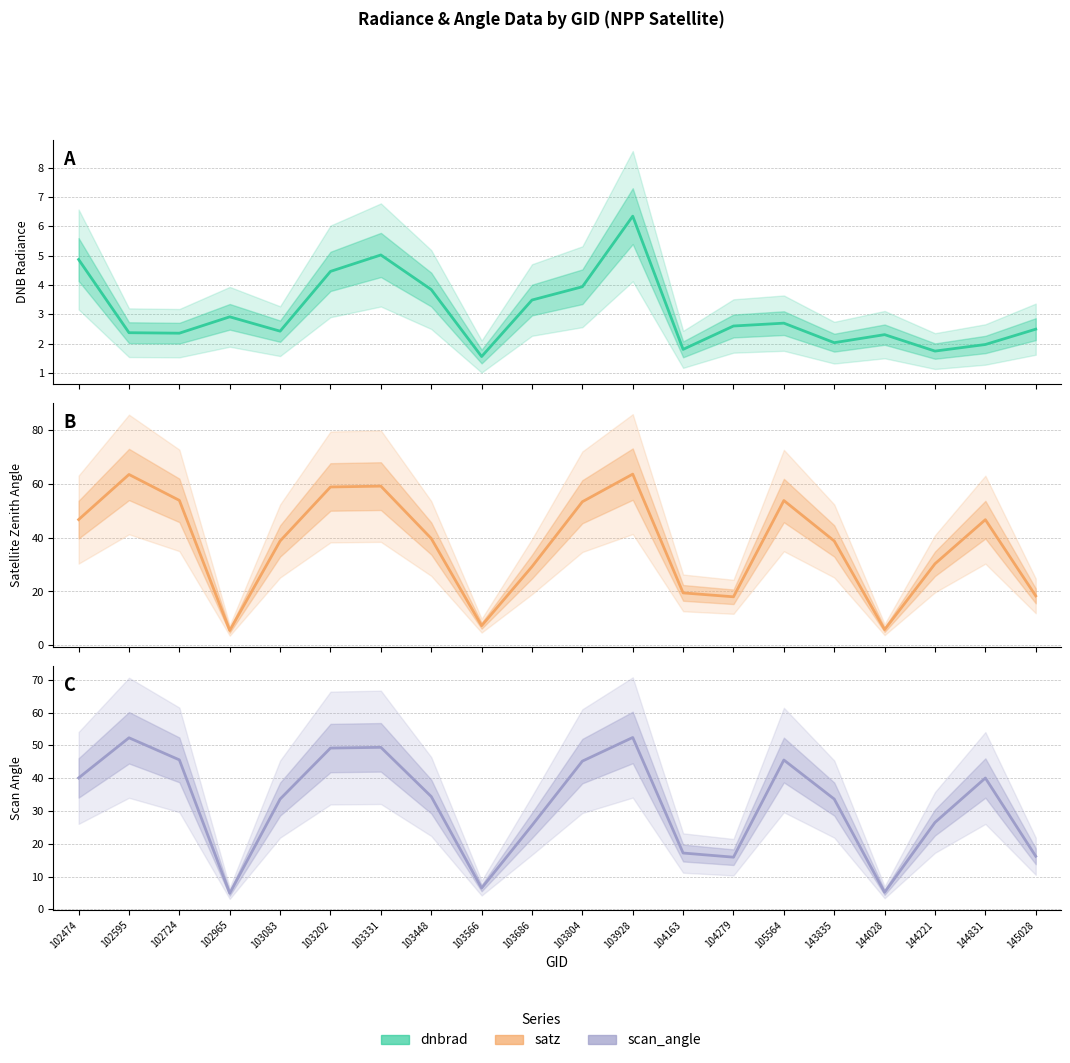

Rank the series by their maximum value, from highest to lowest.

satz, scan_angle, dnbrad